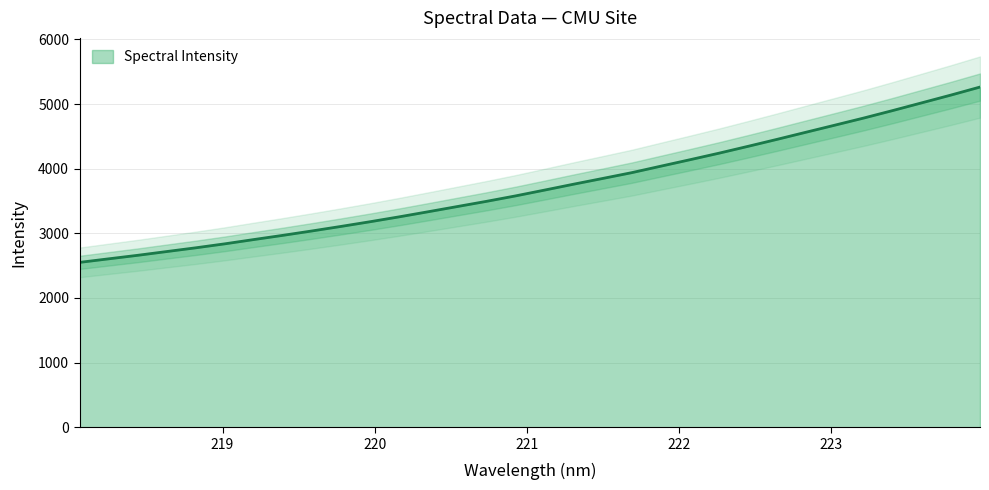

True or false: the data has more than 0 interior local peaks.

False